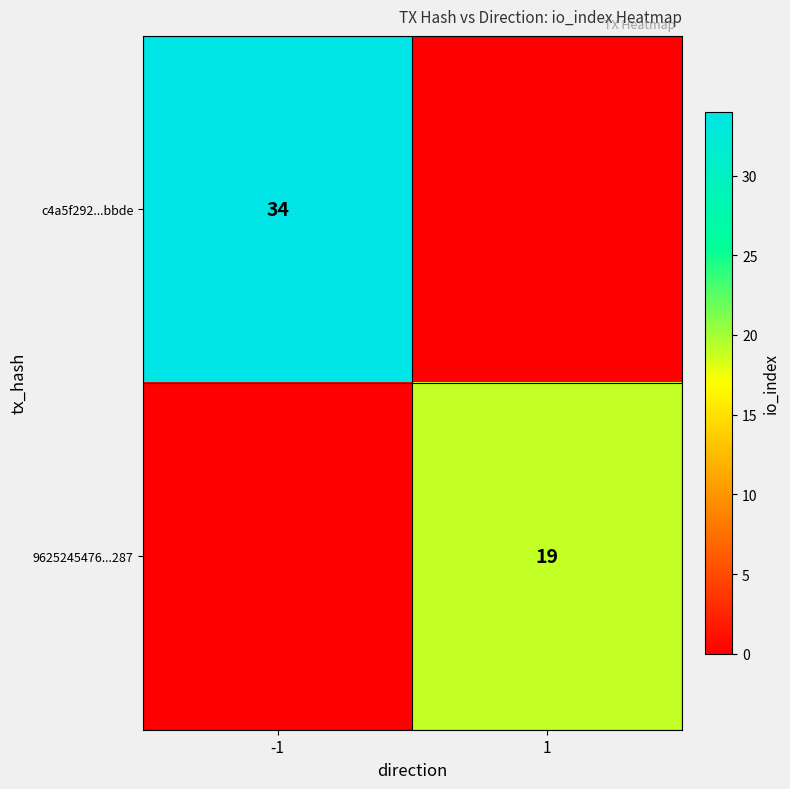

What is the total value across all series at -1?

34